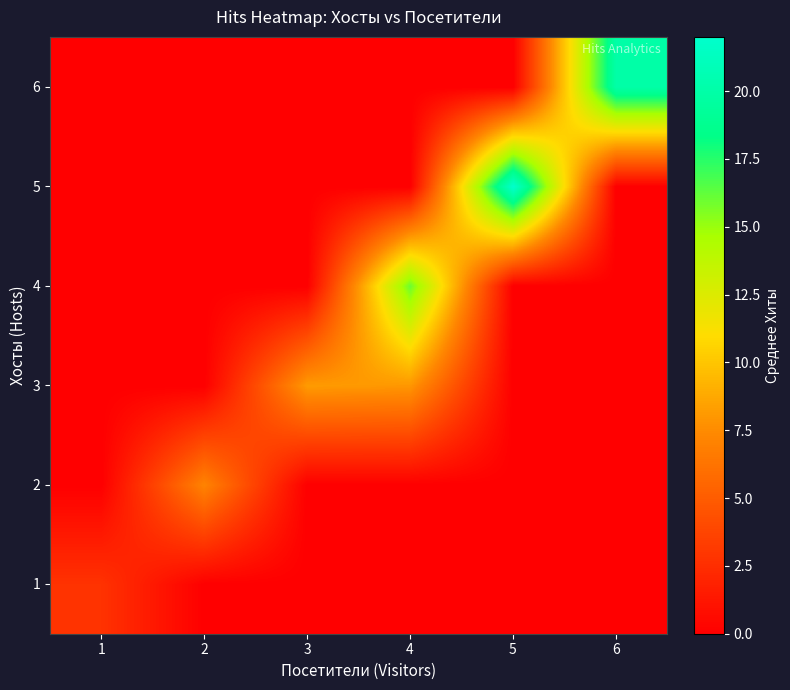

Reading left to right, what are all the values shown in this chart?

1: 1=2.8	2=0.0	3=0.0	4=0.0	5=0.0	6=0.0
2: 1=0.0	2=7.1	3=0.0	4=0.0	5=0.0	6=0.0
3: 1=0.0	2=0.0	3=8.2	4=8.0	5=0.0	6=0.0
4: 1=0.0	2=0.0	3=0.0	4=16.0	5=0.0	6=0.0
5: 1=0.0	2=0.0	3=0.0	4=0.0	5=22.0	6=0.0
6: 1=0.0	2=0.0	3=0.0	4=0.0	5=0.0	6=20.0